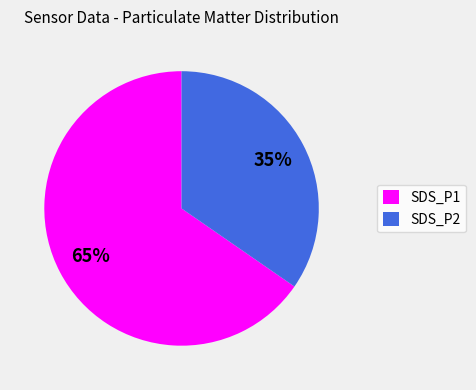

Is the sum of SDS_P2 and SDS_P1 greater than half?

Yes